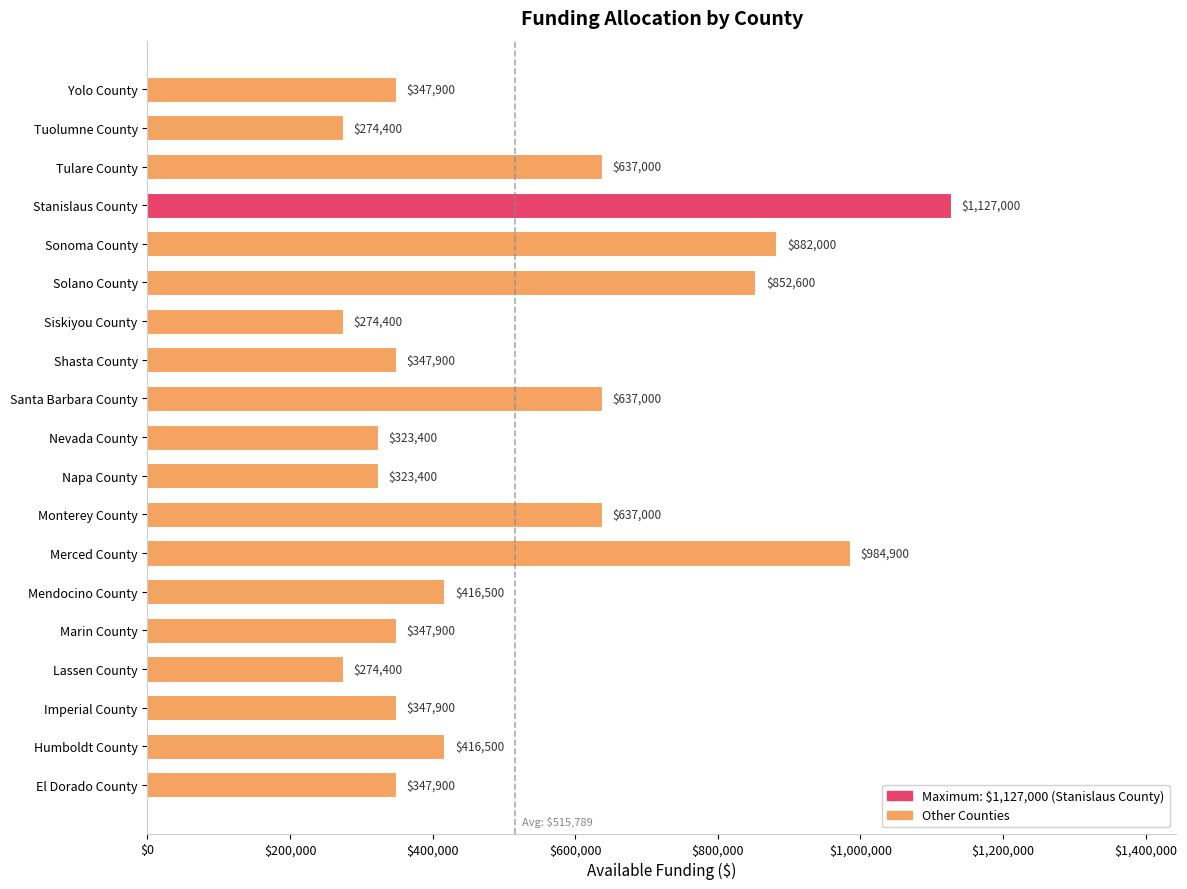

What is the change in value from Santa Barbara County to Stanislaus County?

+490000